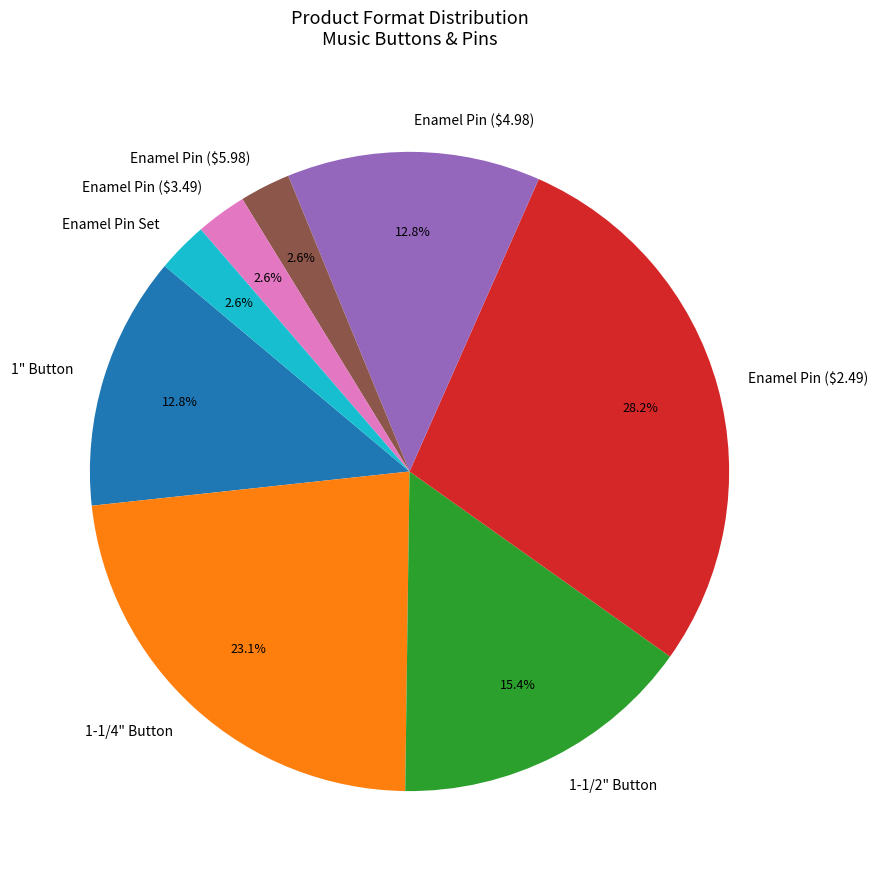

Does any single category account for the majority?

No